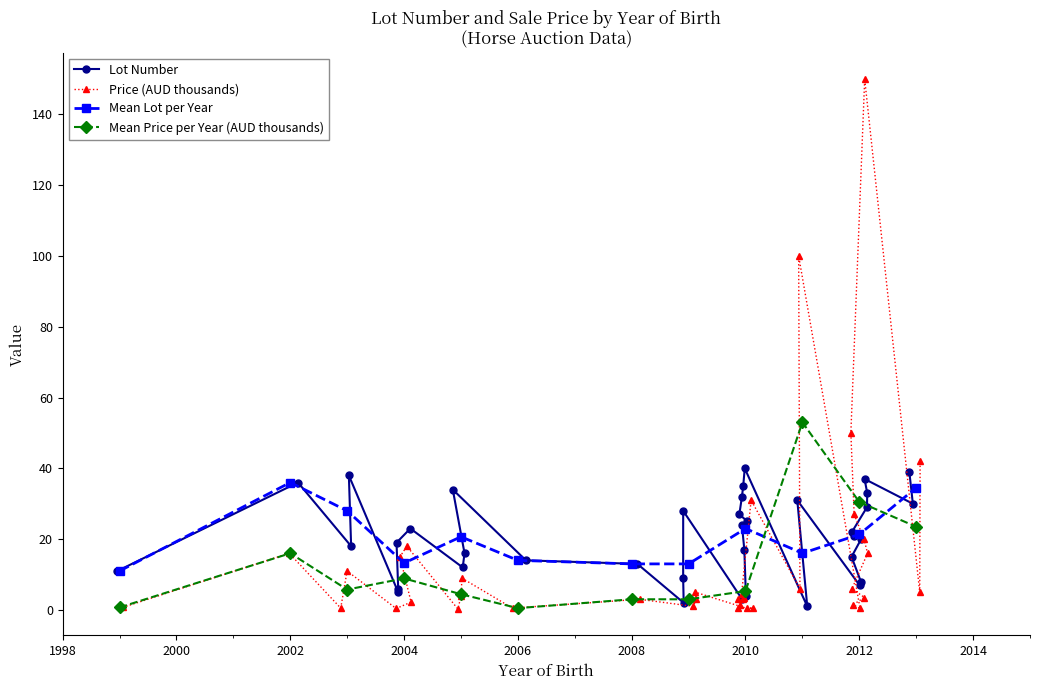

How many values in the Price (thousands) series are below 4?

19